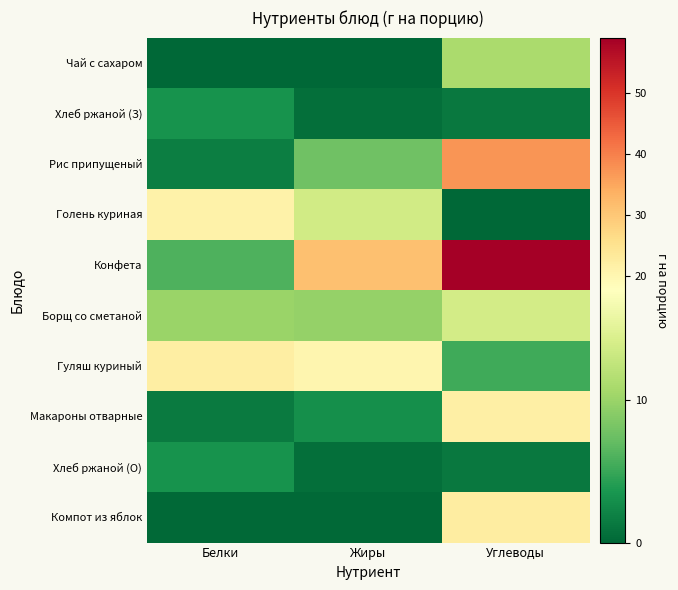

At how many categories does at least one series exceed 48?

1